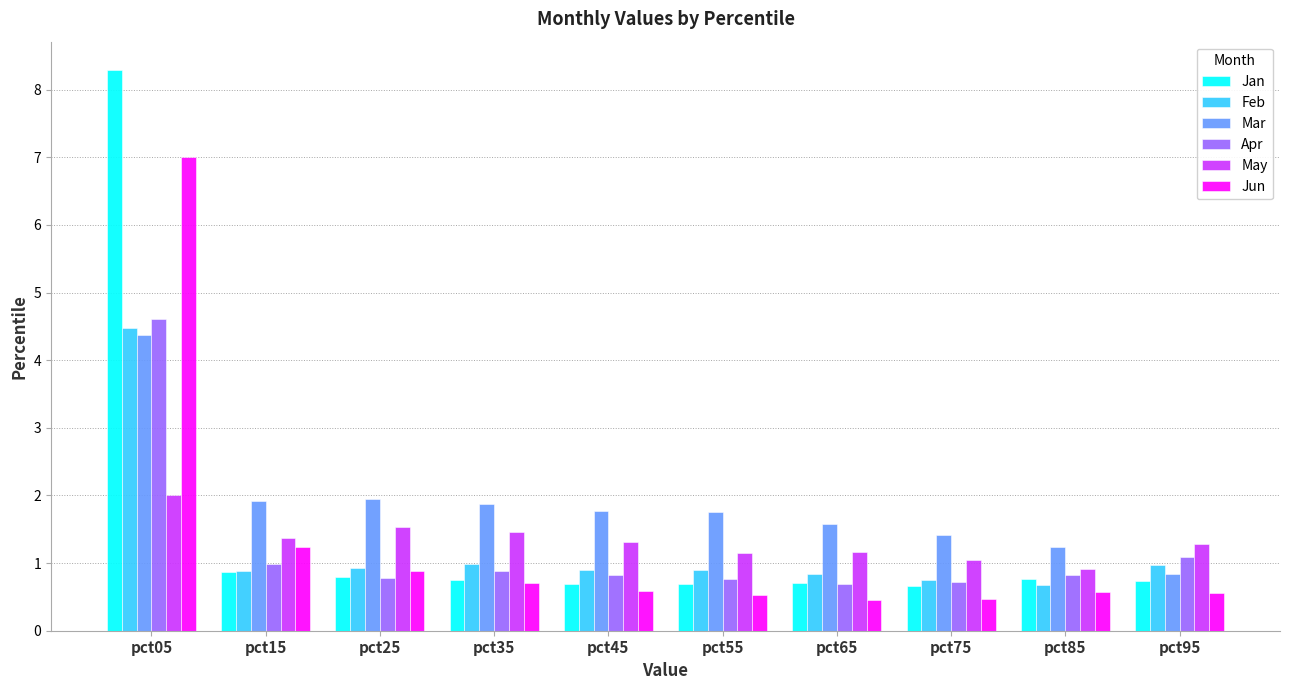

Is the value of Jan at pct65 greater than the value of Mar at pct85?

No